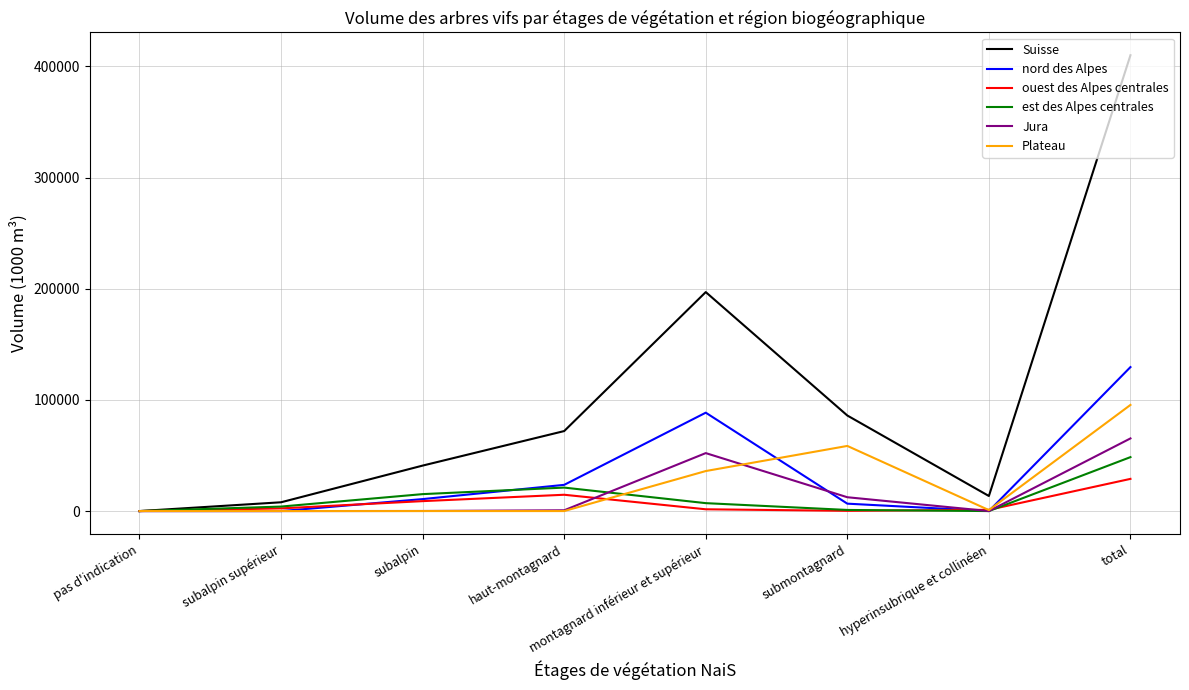

At how many categories does at least one series exceed 152702?

2